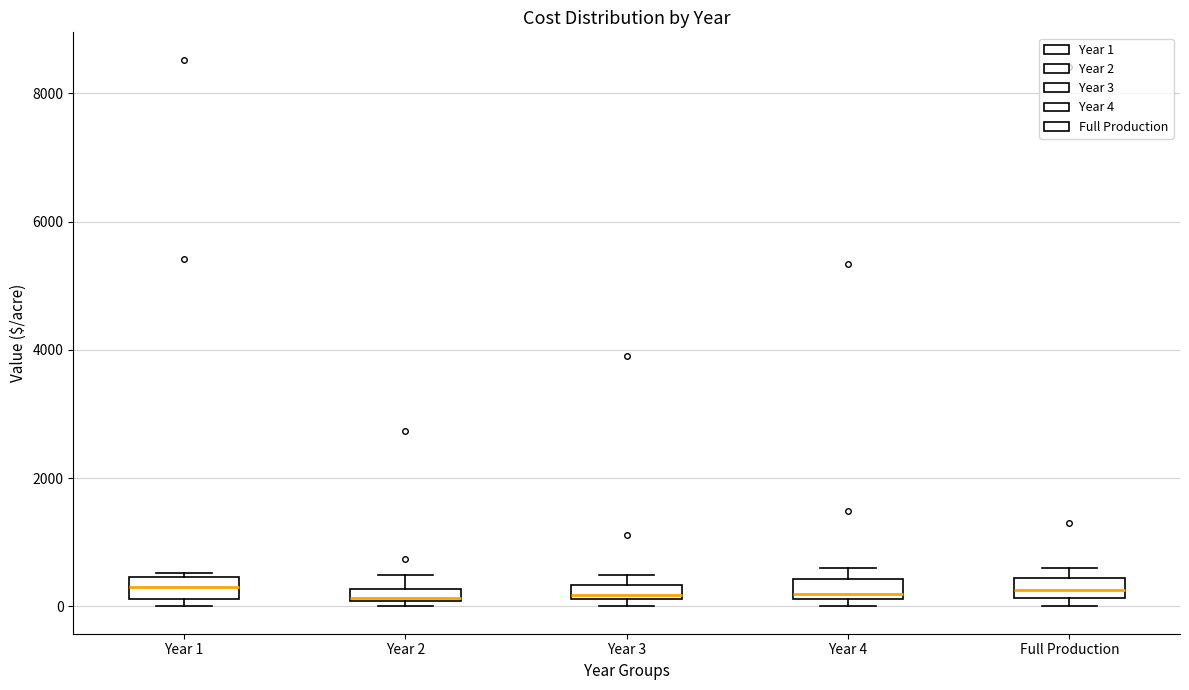

Where is the upper edge of the box for Full Production on the y-axis? The values are not printed on the chart, so give them approximately, as read against the axis.

400